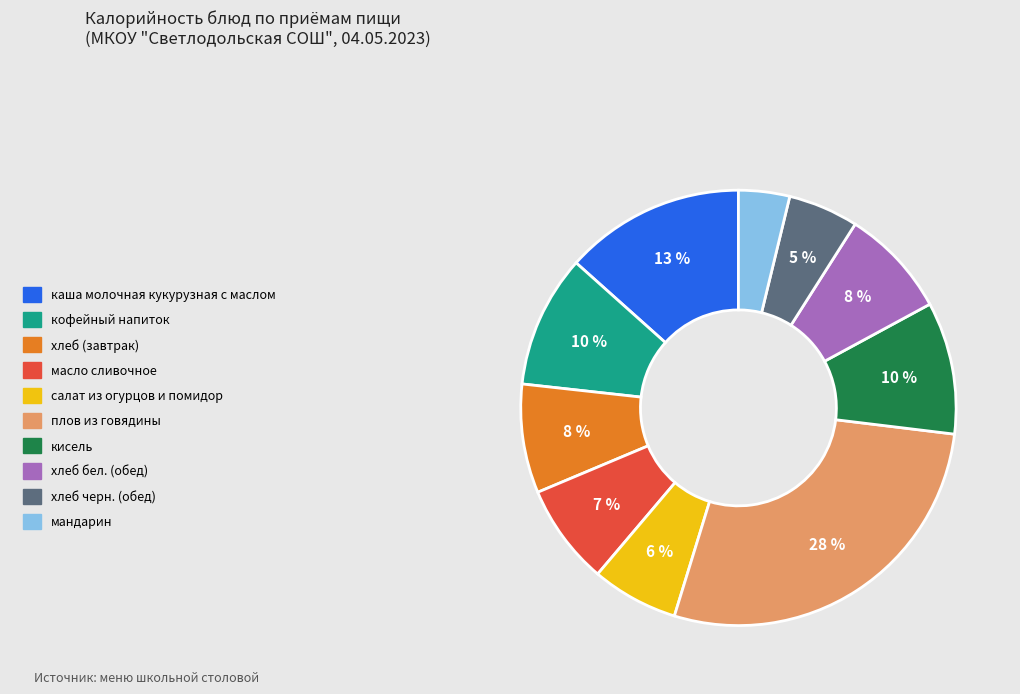

Is it true that хлеб бел. (обед) is 18% of the pie?

False